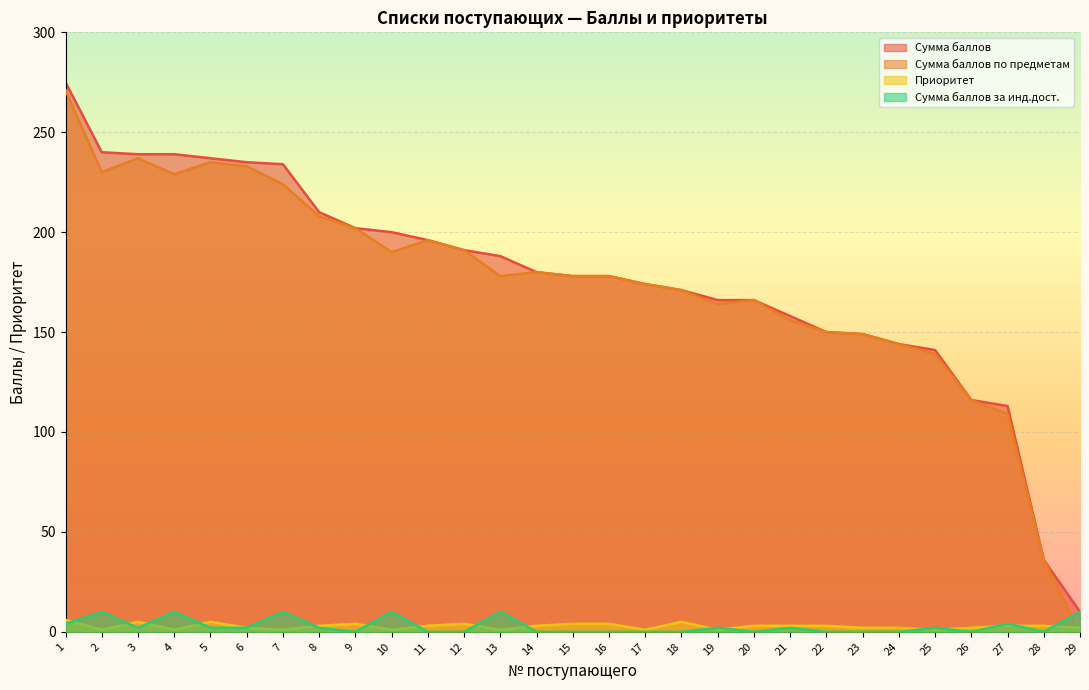

How many categories are shown in the chart?

29